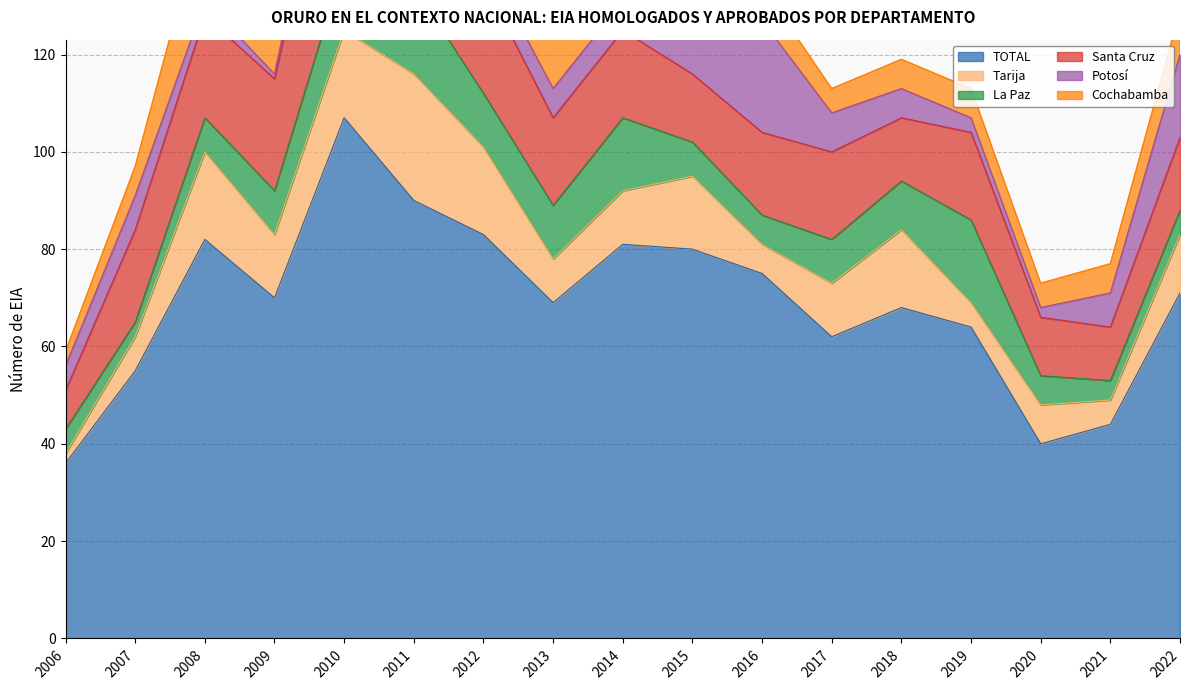

Reading left to right, transcribe all the data shown in this chart.

TOTAL: 2006=36	2007=55	2008=82	2009=70	2010=107	2011=90	2012=83	2013=69	2014=81	2015=80	2016=75	2017=62	2018=68	2019=64	2020=40	2021=44	2022=71
Tarija: 2006=2	2007=7	2008=18	2009=13	2010=18	2011=26	2012=18	2013=9	2014=11	2015=15	2016=6	2017=11	2018=16	2019=5	2020=8	2021=5	2022=12
La Paz: 2006=5	2007=3	2008=7	2009=9	2010=14	2011=18	2012=11	2013=11	2014=15	2015=7	2016=6	2017=9	2018=10	2019=17	2020=6	2021=4	2022=5
Santa Cruz: 2006=8	2007=19	2008=21	2009=23	2010=40	2011=19	2012=23	2013=18	2014=18	2015=14	2016=17	2017=18	2018=13	2019=18	2020=12	2021=11	2022=15
Potosí: 2006=5	2007=7	2008=3	2009=1	2010=5	2011=7	2012=5	2013=6	2014=6	2015=16	2016=23	2017=8	2018=6	2019=3	2020=2	2021=7	2022=17
Cochabamba: 2006=3	2007=6	2008=19	2009=12	2010=18	2011=6	2012=14	2013=12	2014=12	2015=7	2016=7	2017=5	2018=6	2019=6	2020=5	2021=6	2022=9